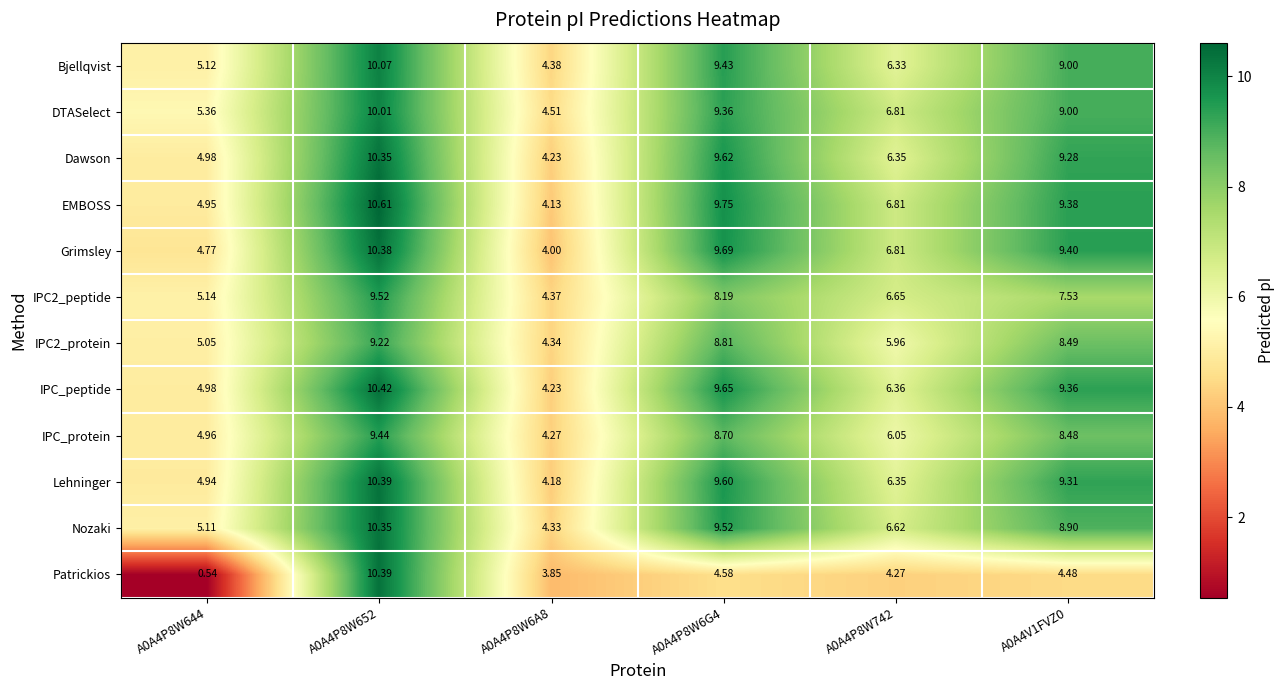

Which series has the widest spread of values?

Patrickios